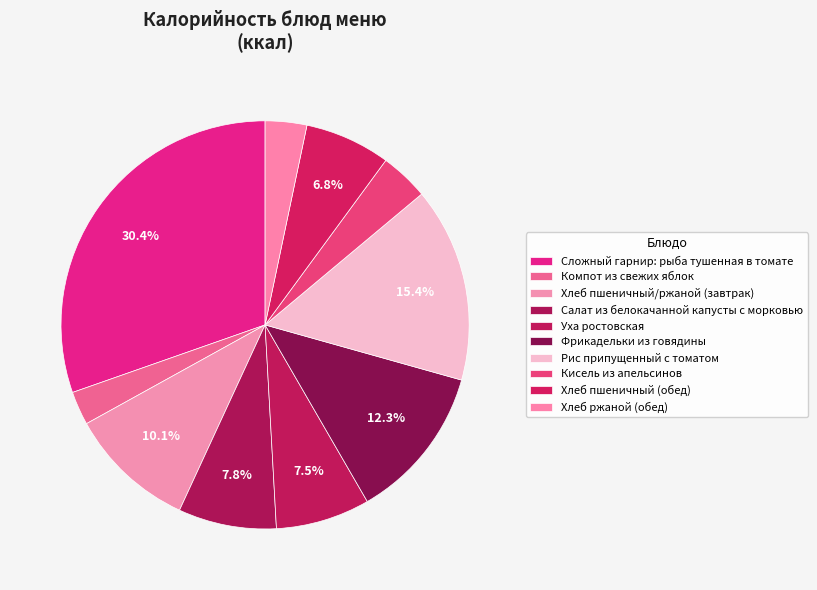

Approximately how many times larger is the value at Хлеб ржаной (обед) compared to Компот из свежих яблок?

1.2